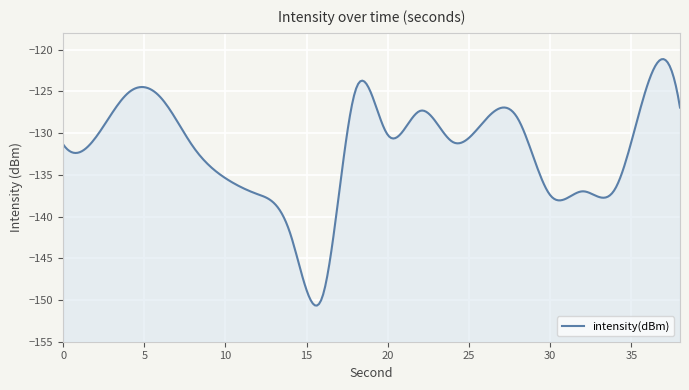

The chart shows a value of -213.1 at 14. True or false?

False